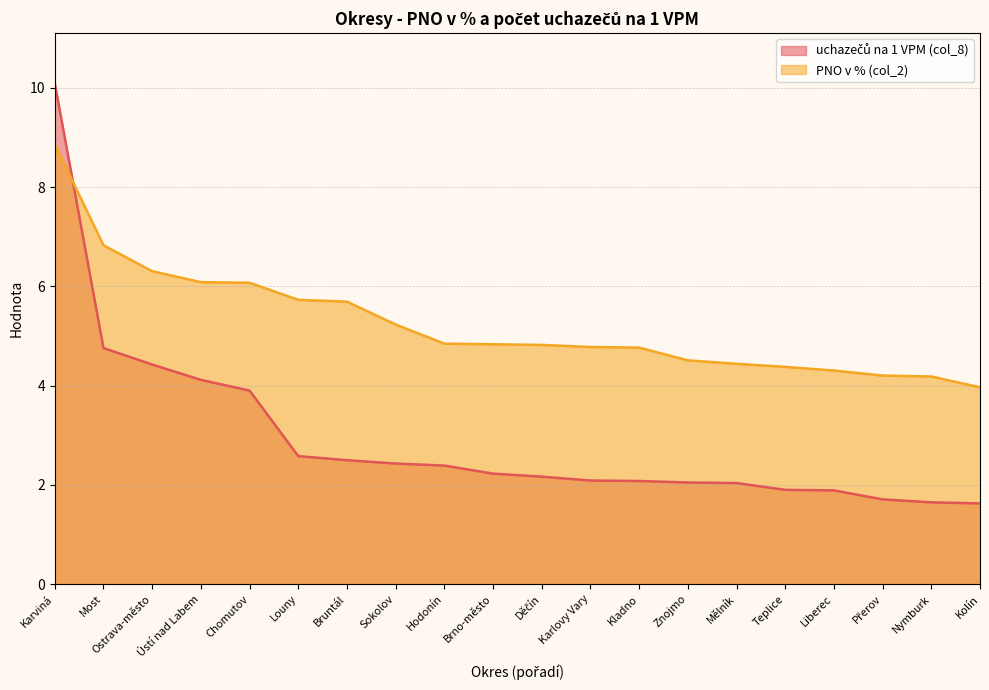

What is the label of the 6th point from the left?

Louny